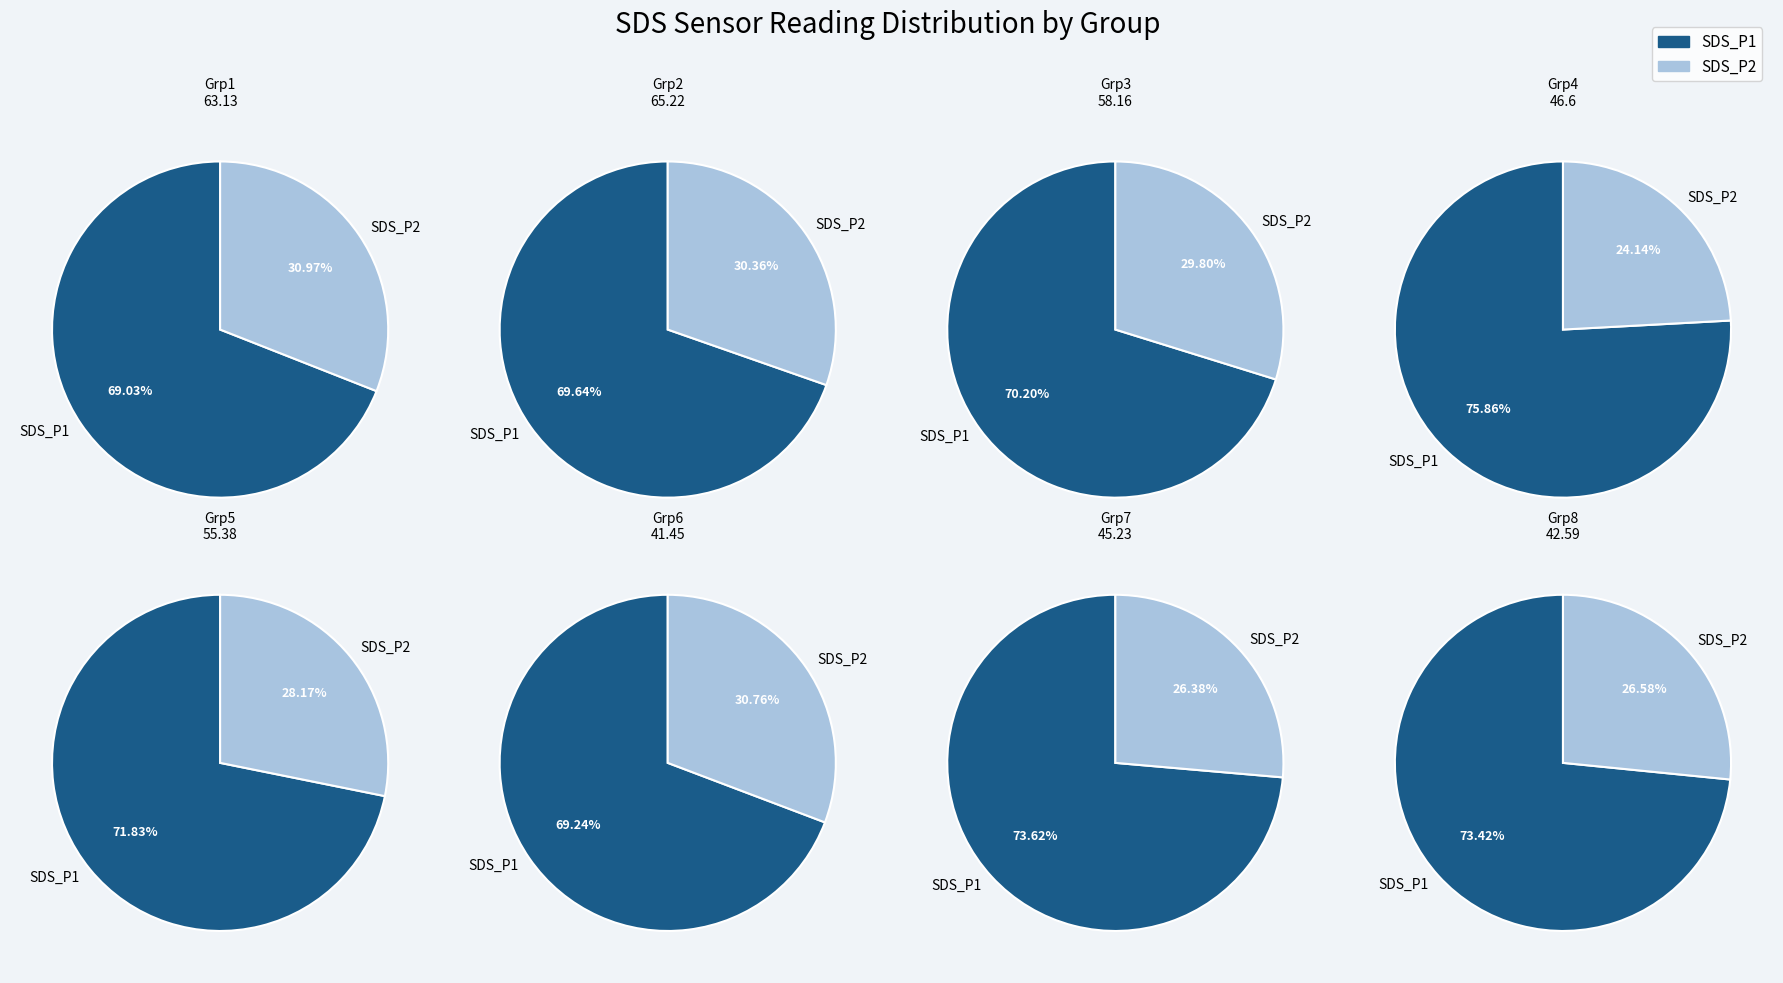

True or false: 27 accounts for 22% of the total.

False